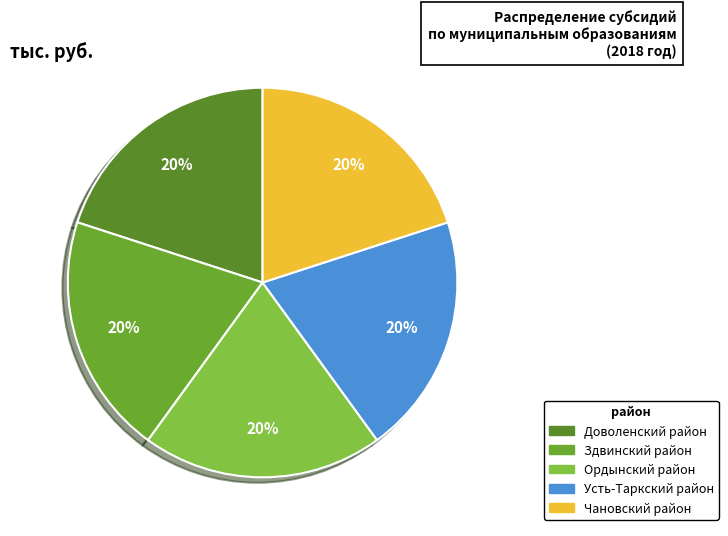

To the nearest percent, what is the average slice percentage?

20%